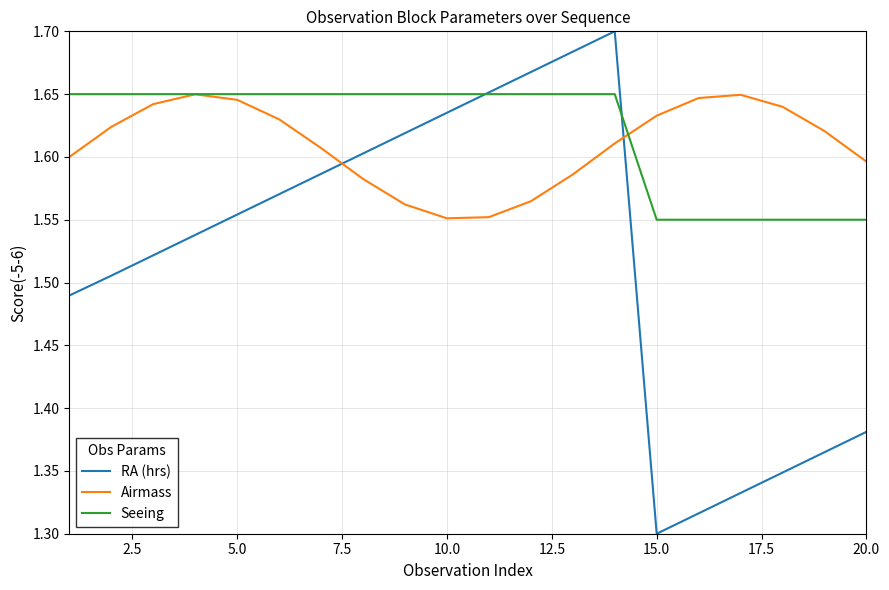

How many intersections are there between Airmass and RA (hrs)?

2